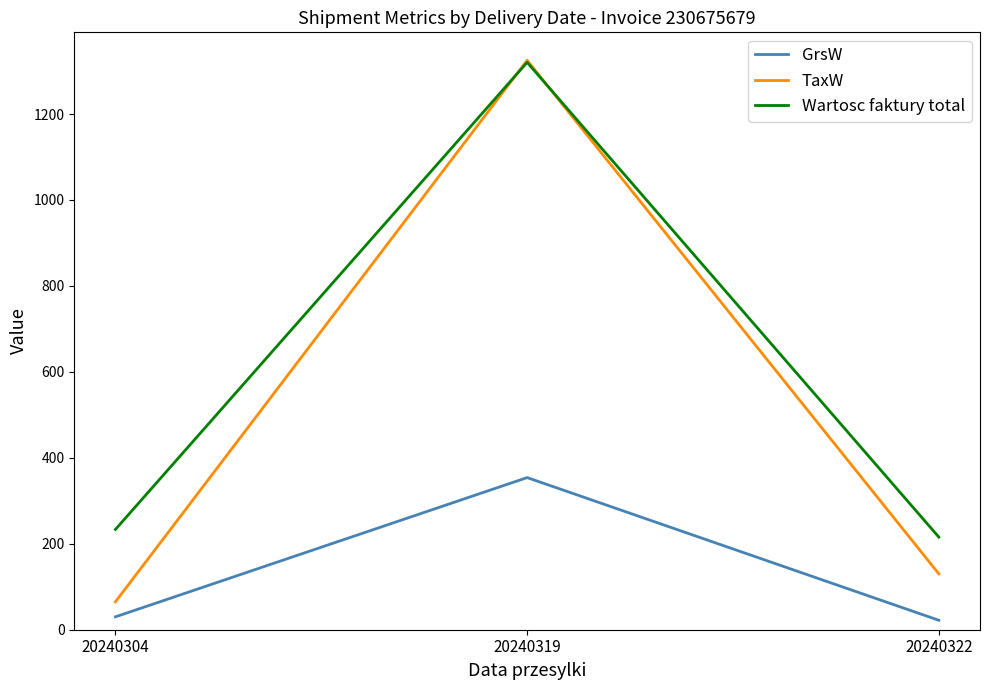

True or false: Wartosc faktury total has a value of 215.6 at 20240322.

True